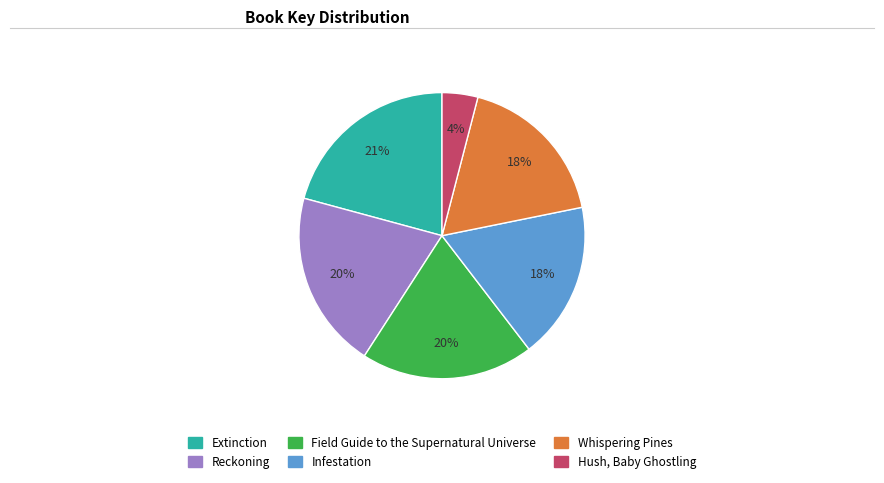

Is it true that Extinction is 31% of the pie?

False